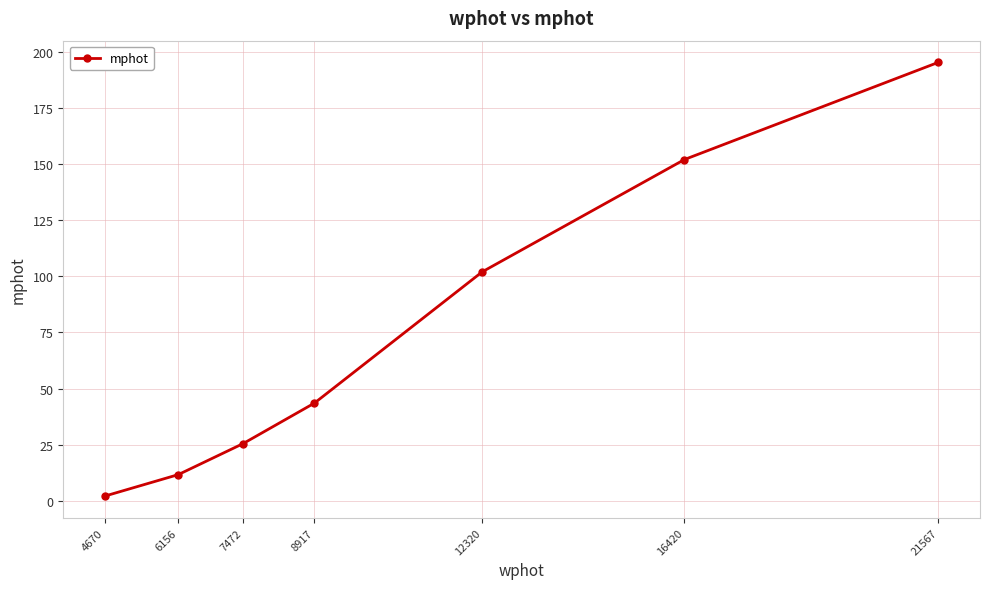

True or false: the data shows 201.9 at 16420.

False